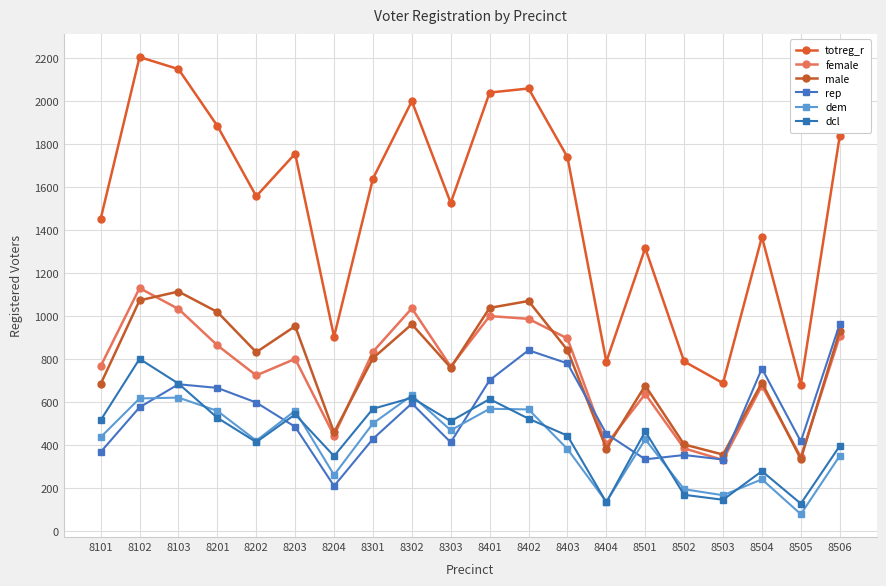

What is the average value of the dem series?

410